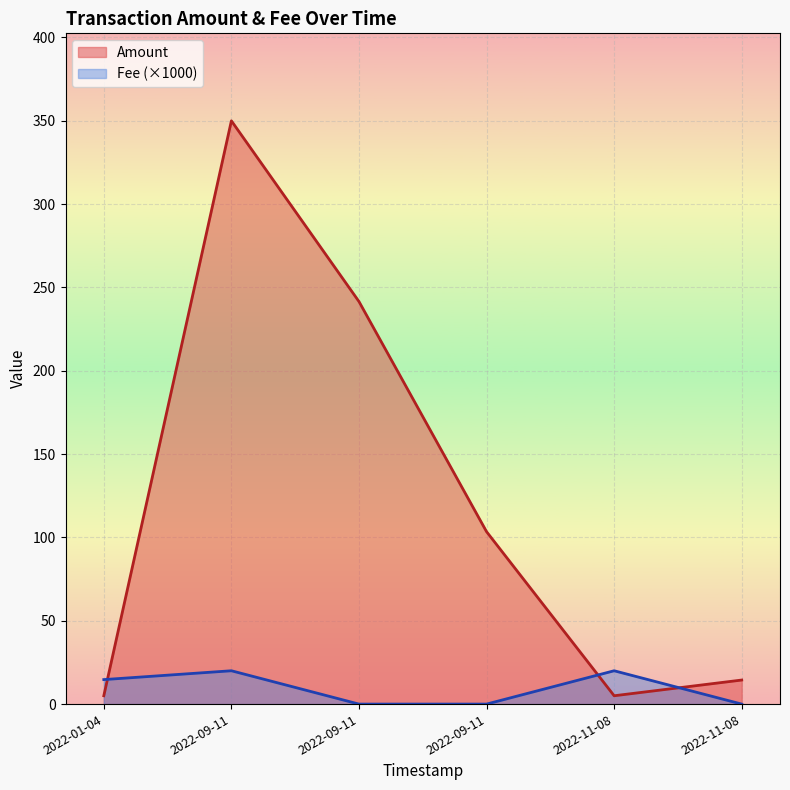

At how many categories does at least one series exceed 169?

2